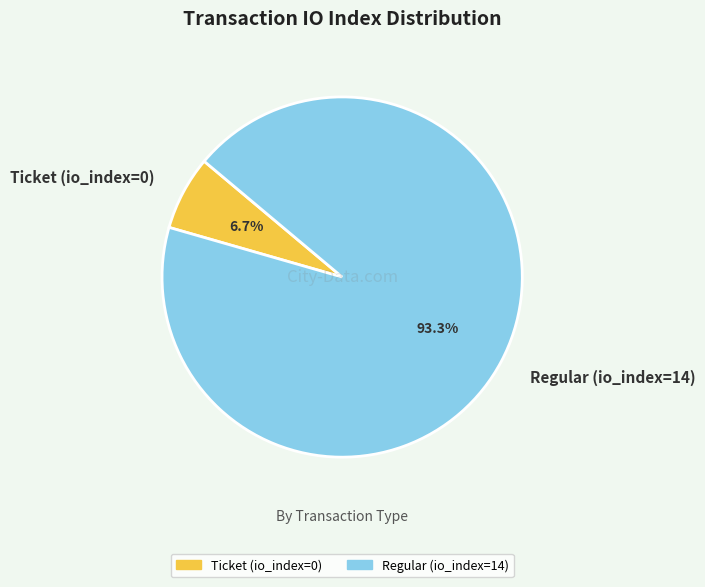

Rank the categories by value from lowest to highest.

Ticket (io_index=0), Regular (io_index=14)